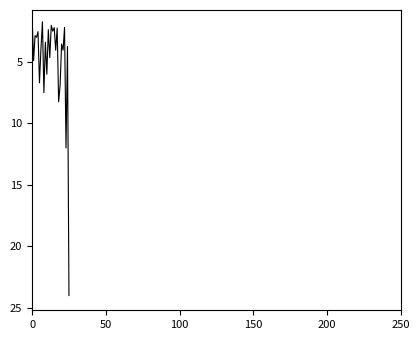

What is the maximum value shown in the chart?

24.0